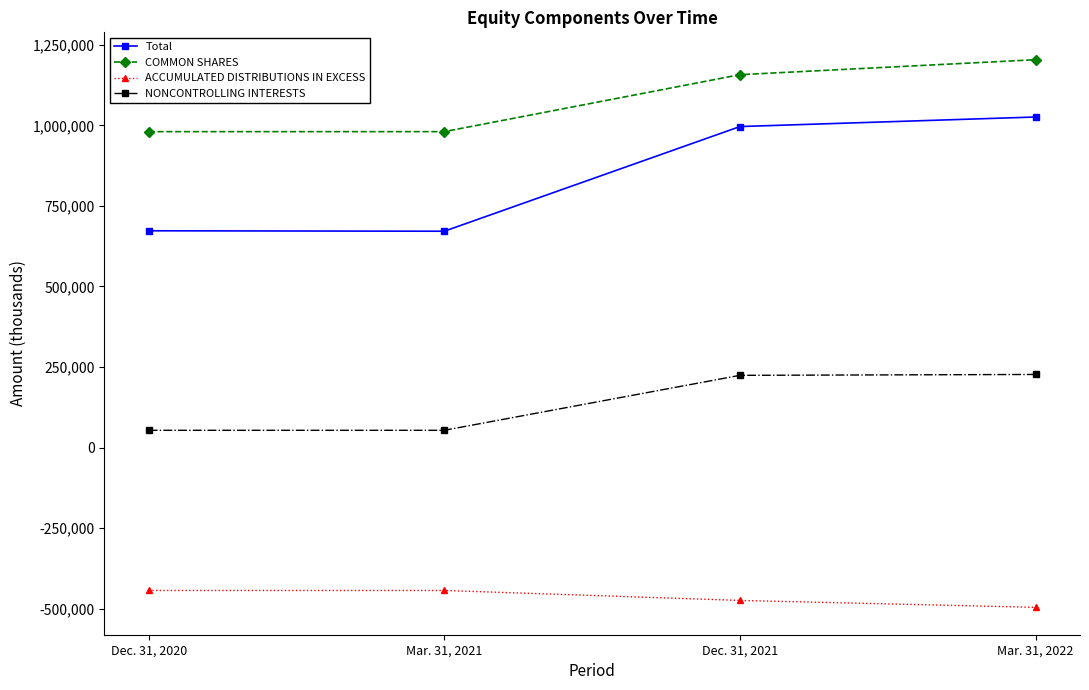

What are all the series names shown in the legend?

Total, COMMON SHARES, ACCUMULATED DISTRIBUTIONS IN EXCESS, NONCONTROLLING INTERESTS